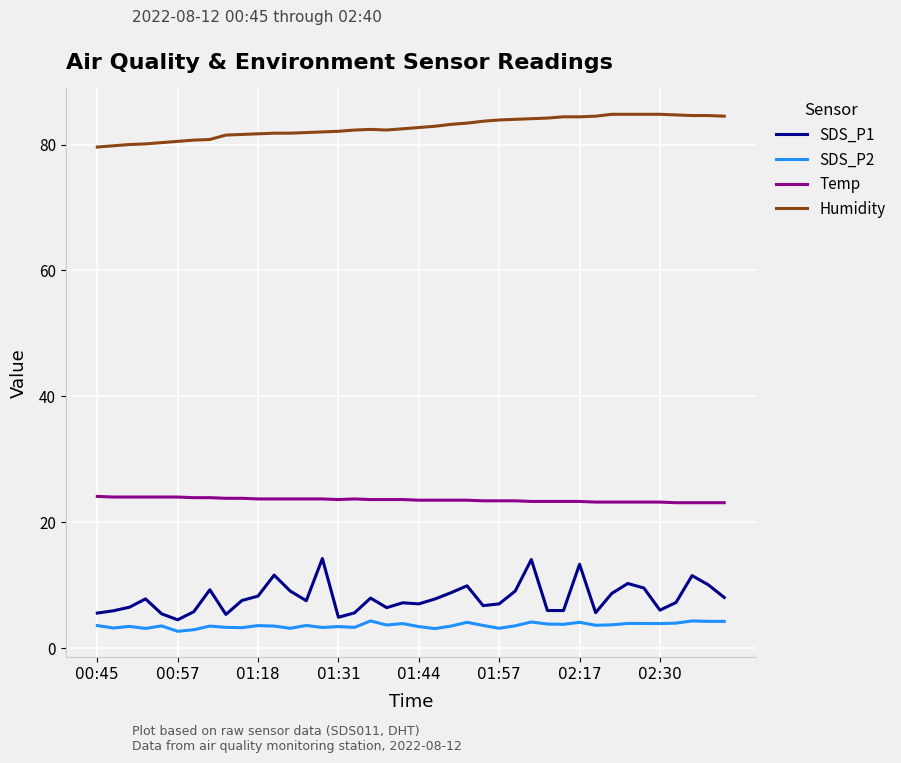

What is the smallest value displayed?

2.7